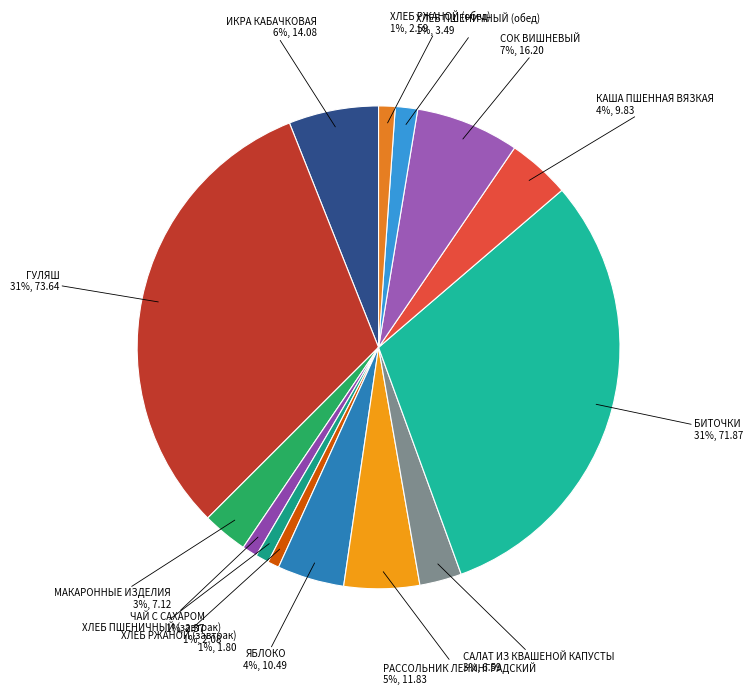

How many segments does this pie chart have?

14